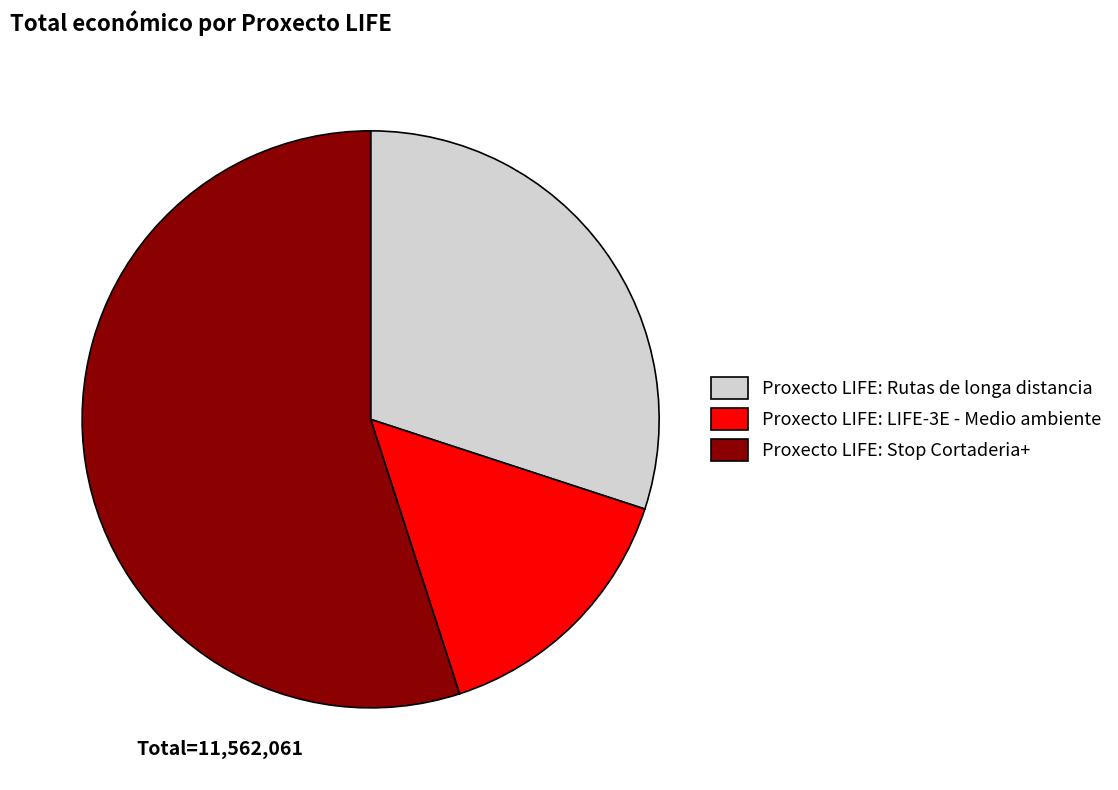

Is it true that Proxecto LIFE: LIFE-3E - Medio ambiente is 15% of the pie?

True